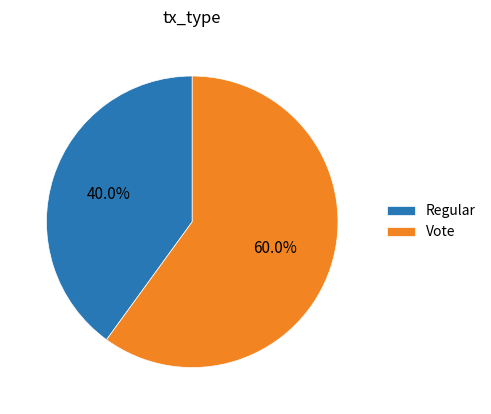

What is the total percentage of Vote and Regular?

100.0%